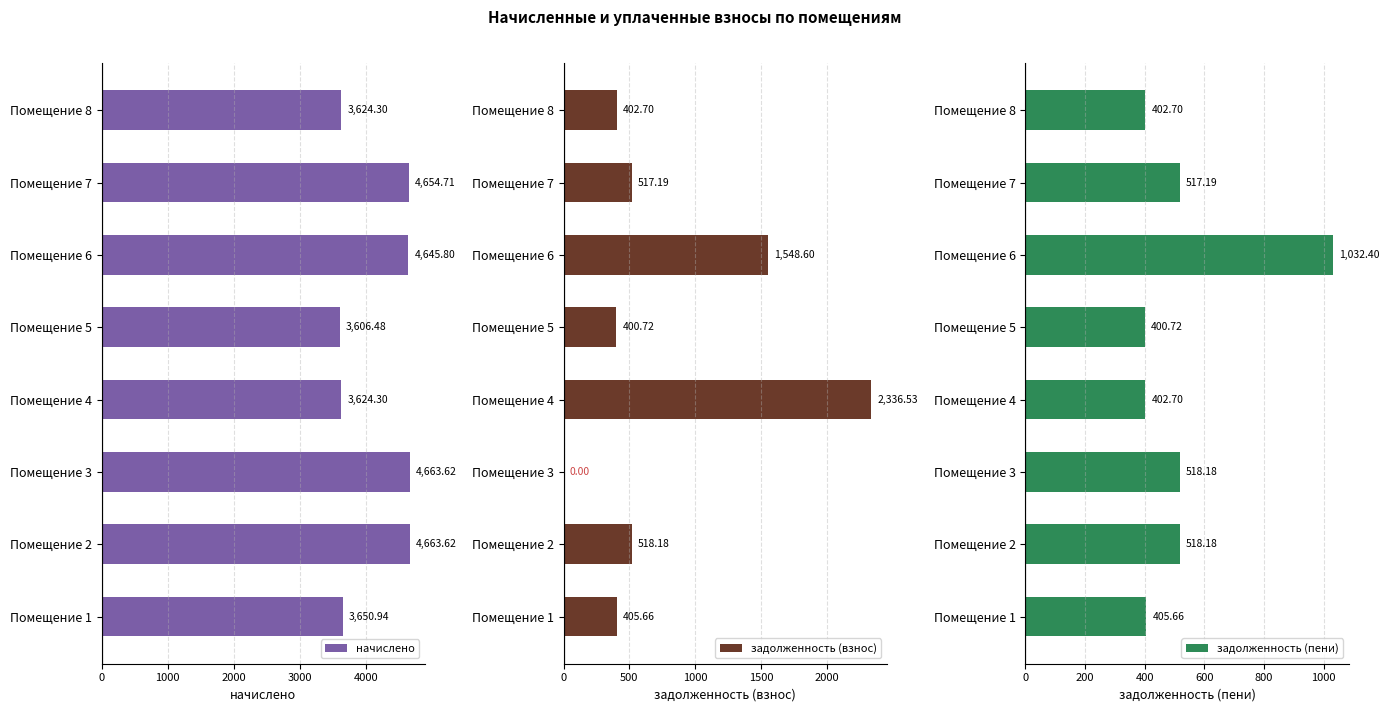

What is the difference between the maximum and minimum values in the начислено series?

1057.1